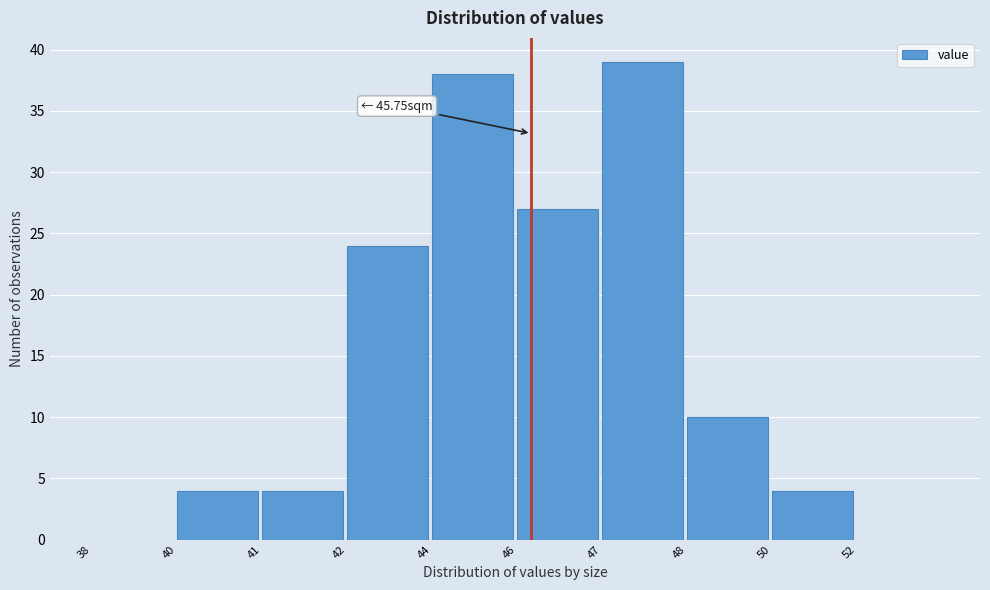

Reading left to right, list all the values displayed in this chart.

38=0	40=4	41=4	42=24	44=38	46=27	47=39	48=10	50=4	52=0